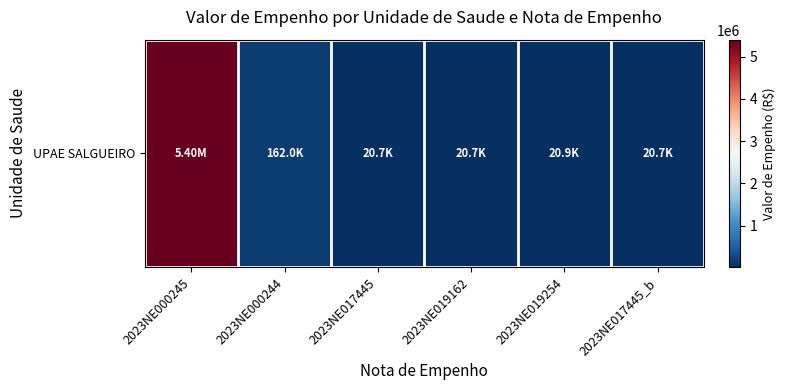

At which label does the data first exceed 20892?

2023NE000245